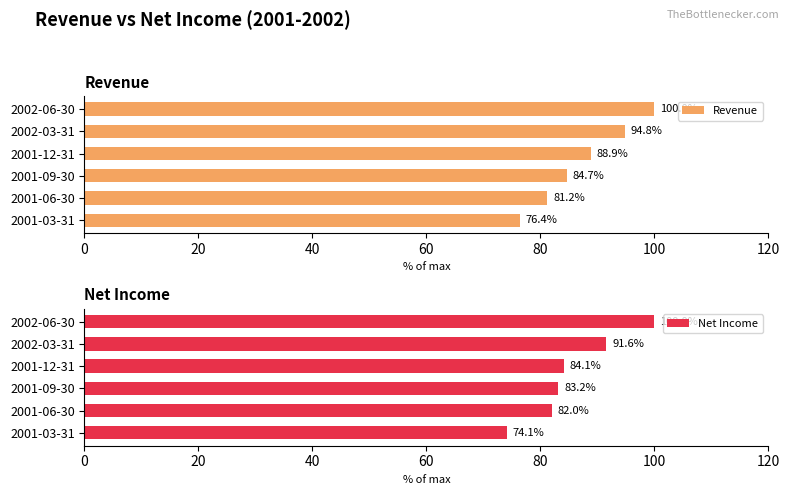

Reading left to right, transcribe all the data shown in this chart.

Revenue: 76.4	81.2	84.7	88.9	94.8	100.0
Net Income: 74.1	82.0	83.2	84.1	91.6	100.0